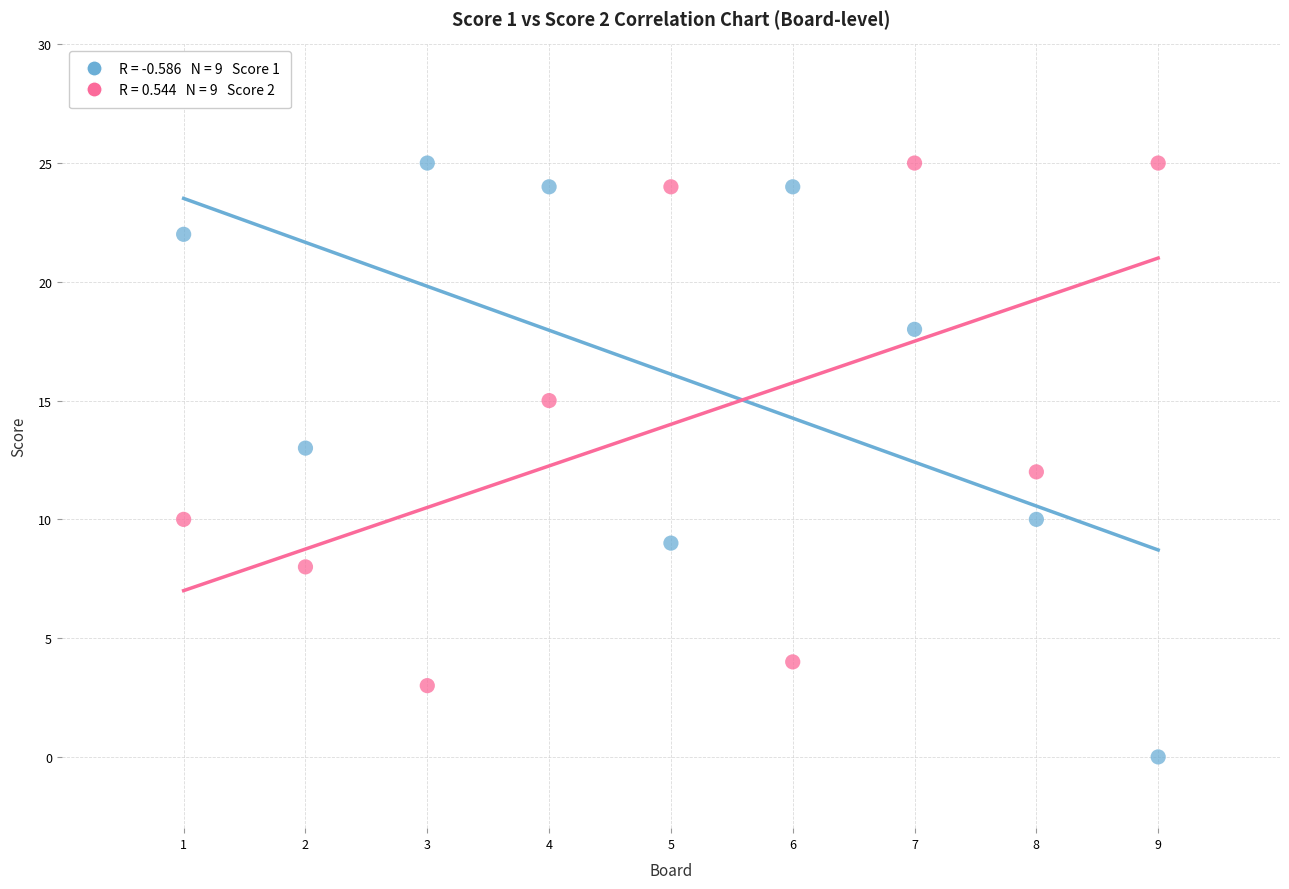

Across all data points, what is the range of X values (max minus min)?

8